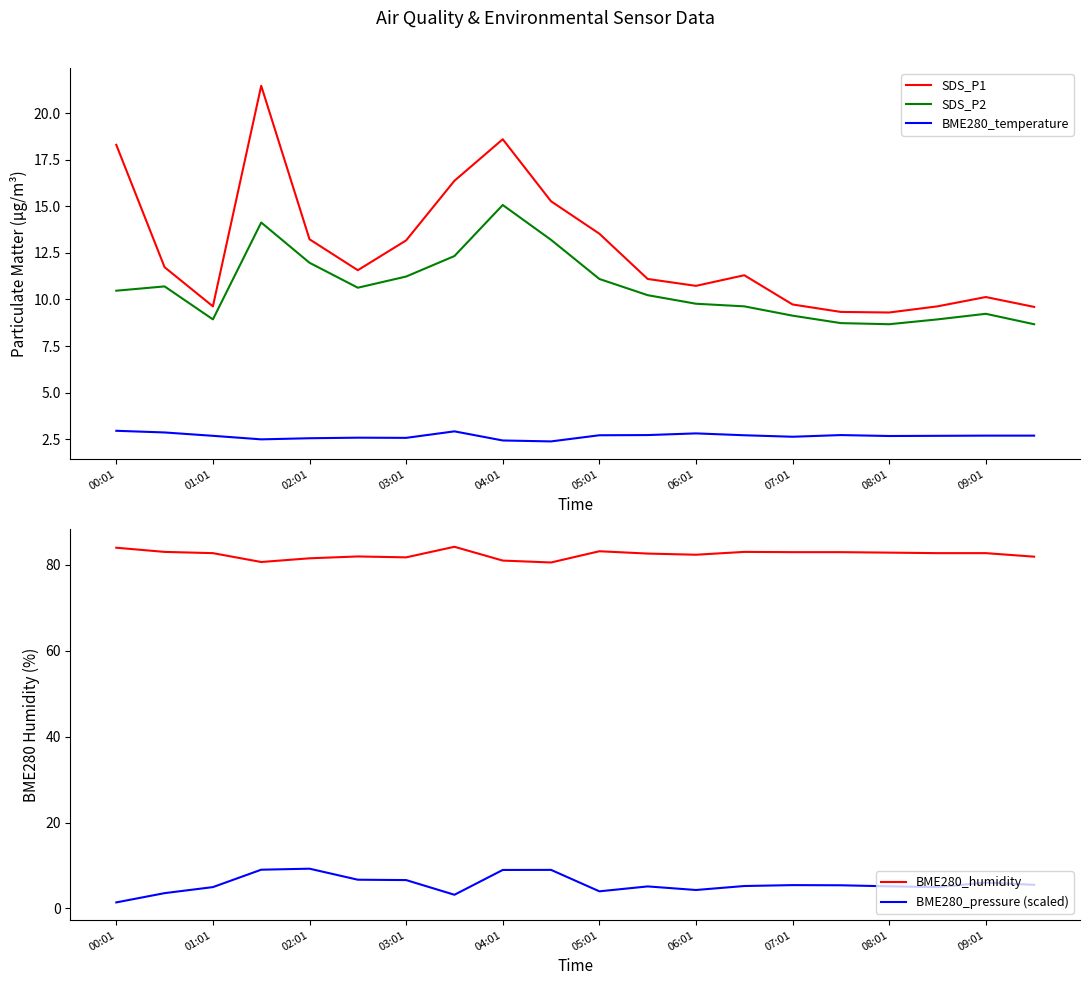

Which label corresponds to the smallest value in the chart?

00:01